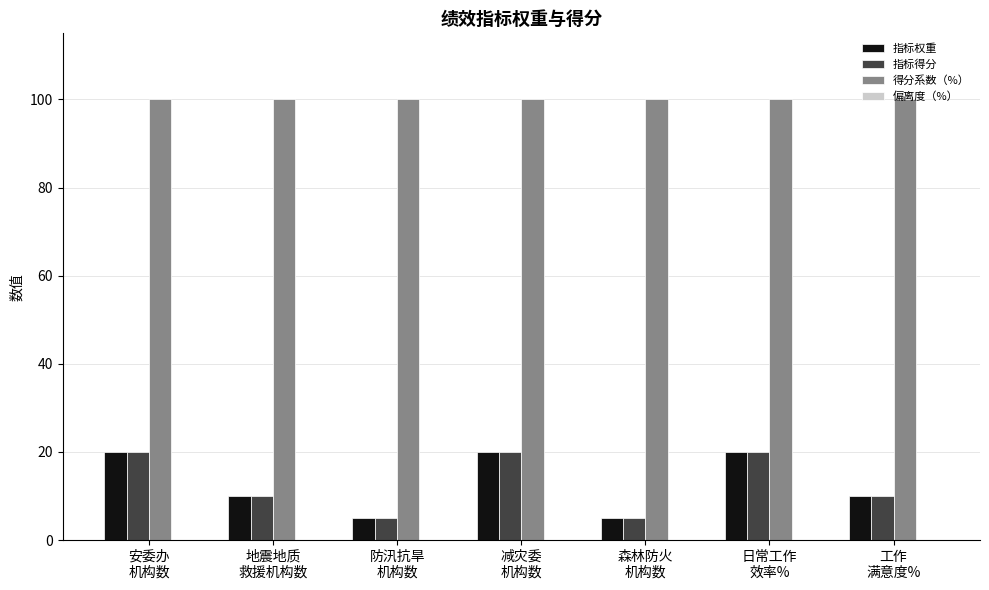

Which series has the largest total across all categories?

得分系数（%）